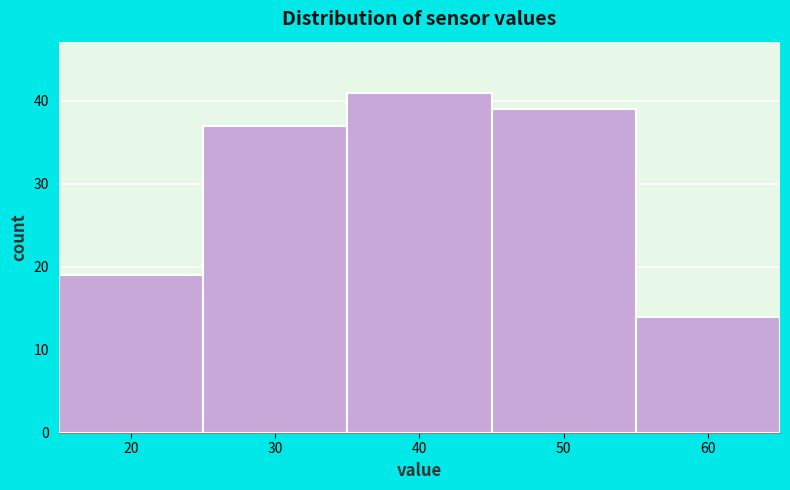

Reading left to right, list every bar in this chart as the range it spans on the x-axis followed by its height. The values are not printed on the chart, so give them approximately, as read against the axis.

15 to 25: 19
25 to 35: 37
35 to 45: 41
45 to 55: 39
55 to 65: 14